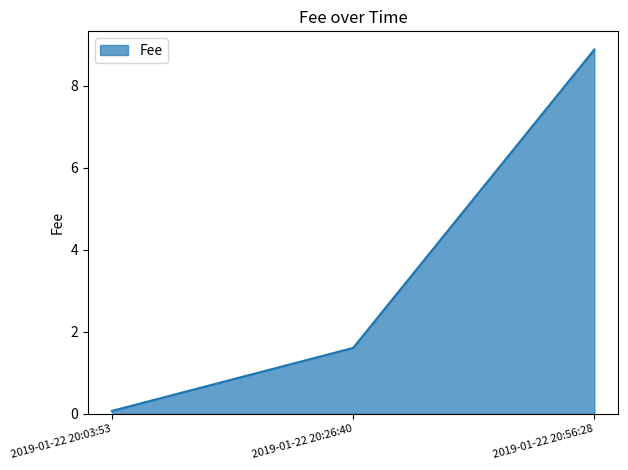

What position from the right is 2019-01-22 20:26:40?

2